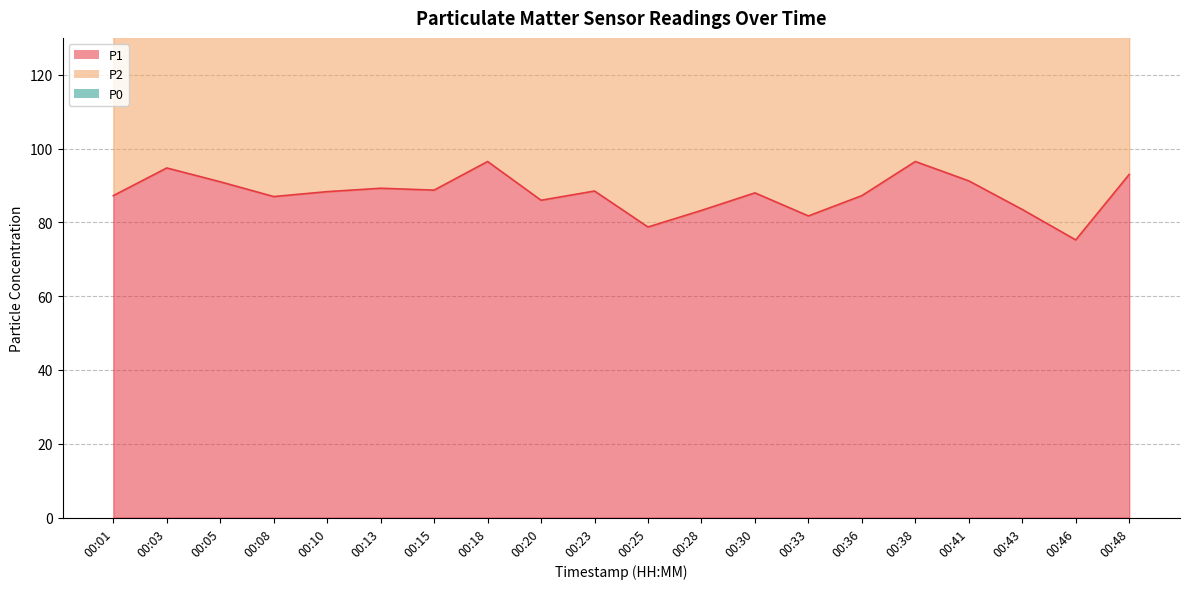

What is the value of the P2 point at the 19th from the left?

58.2